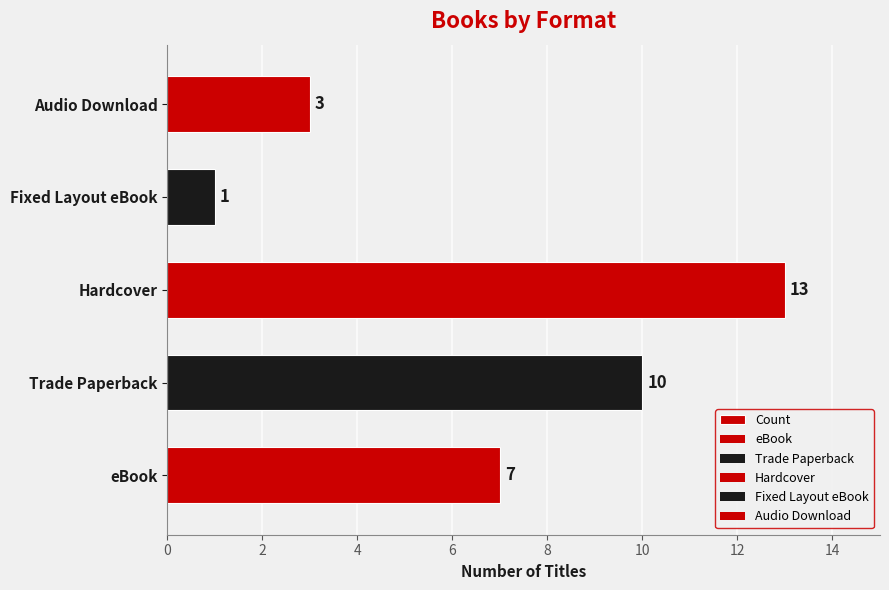

How many values are between 3 and 10?

3